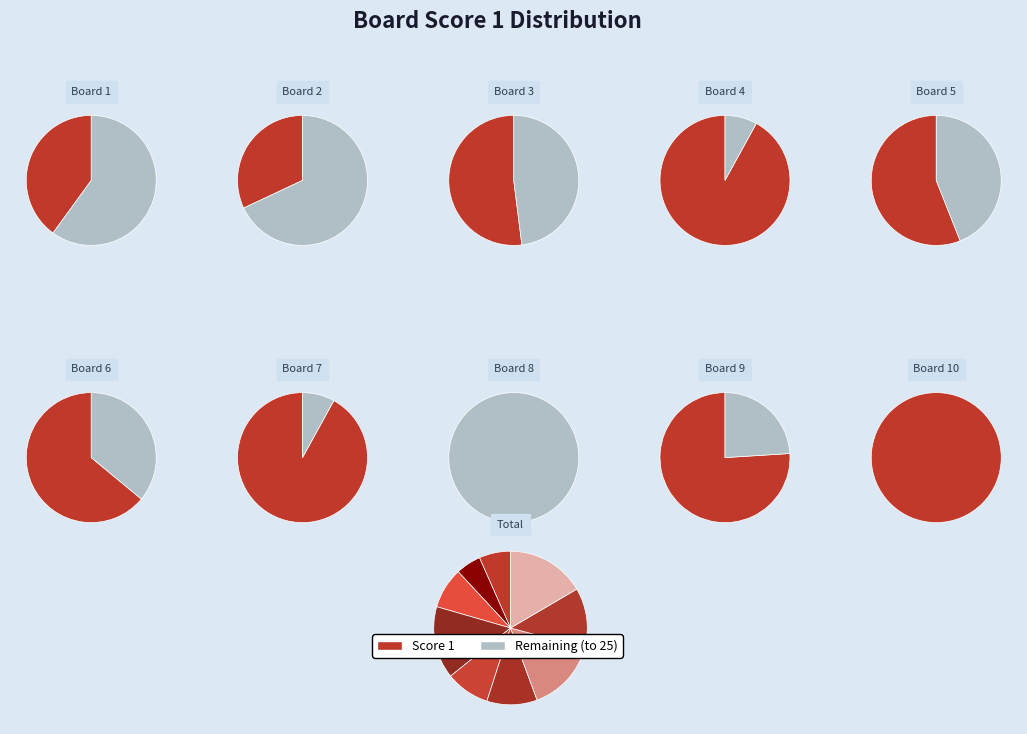

How many segments does this pie chart have?

10